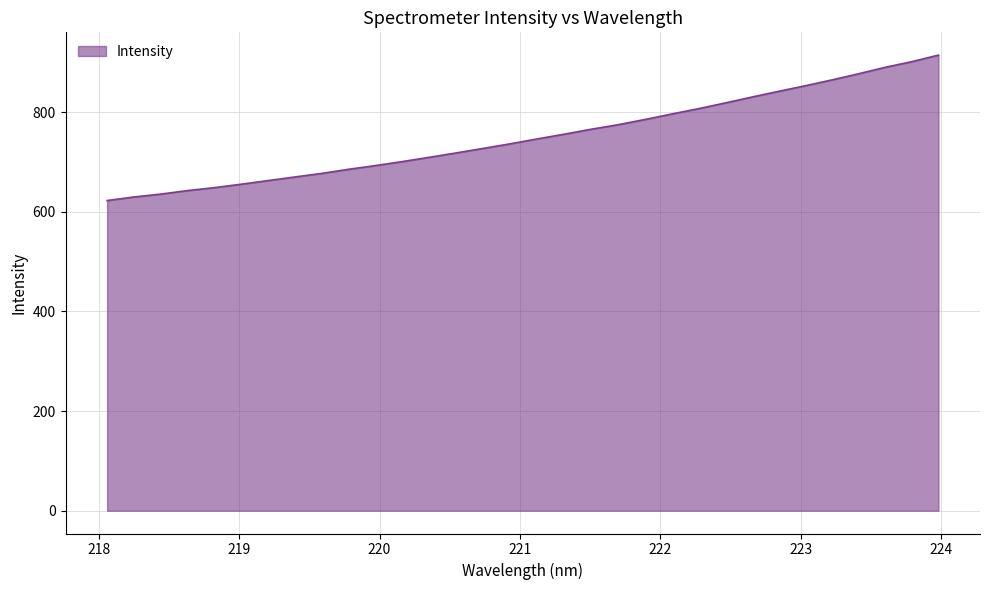

What is the maximum value shown in the chart?

914.5